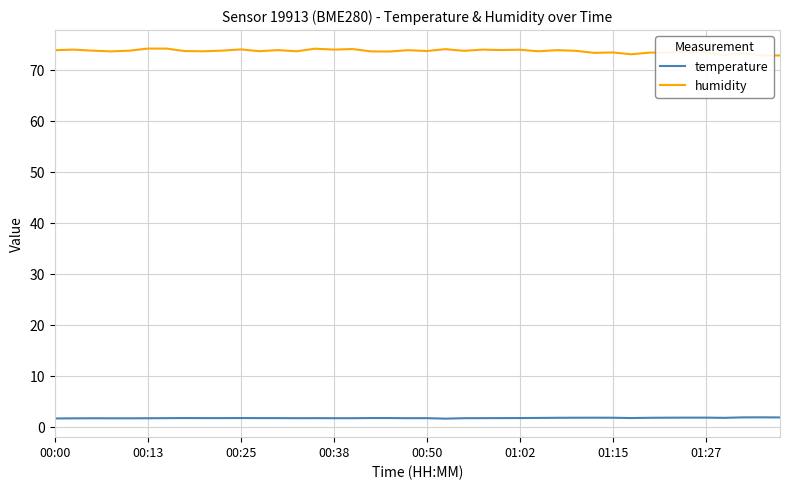

Does the chart display data point markers on the line(s)?

No